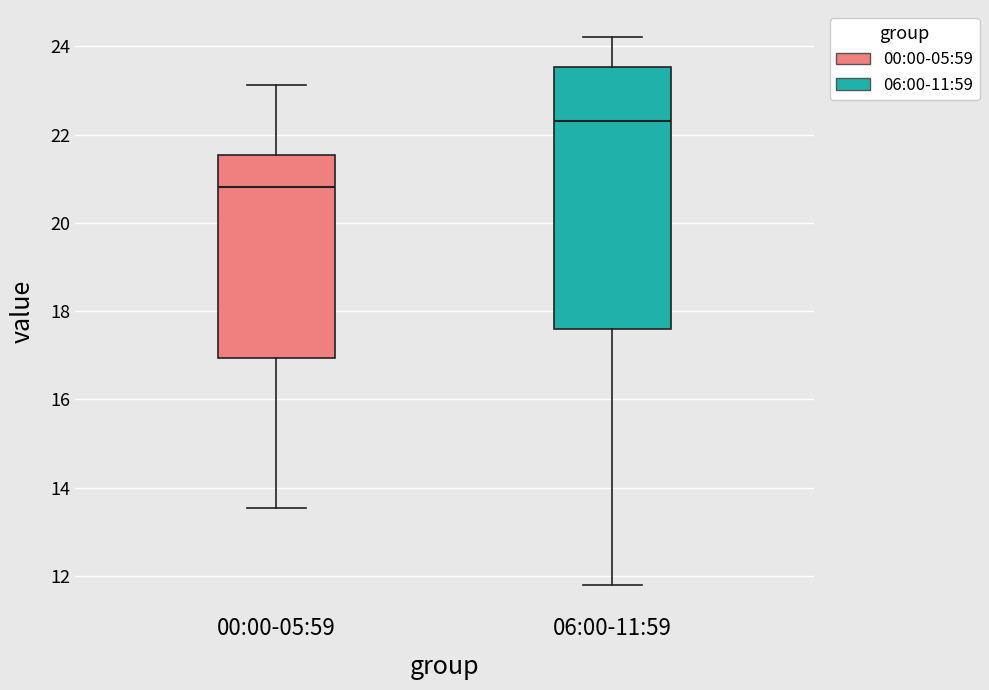

Comparing the boxes themselves (not the whiskers), which one is the tallest?

06:00-11:59